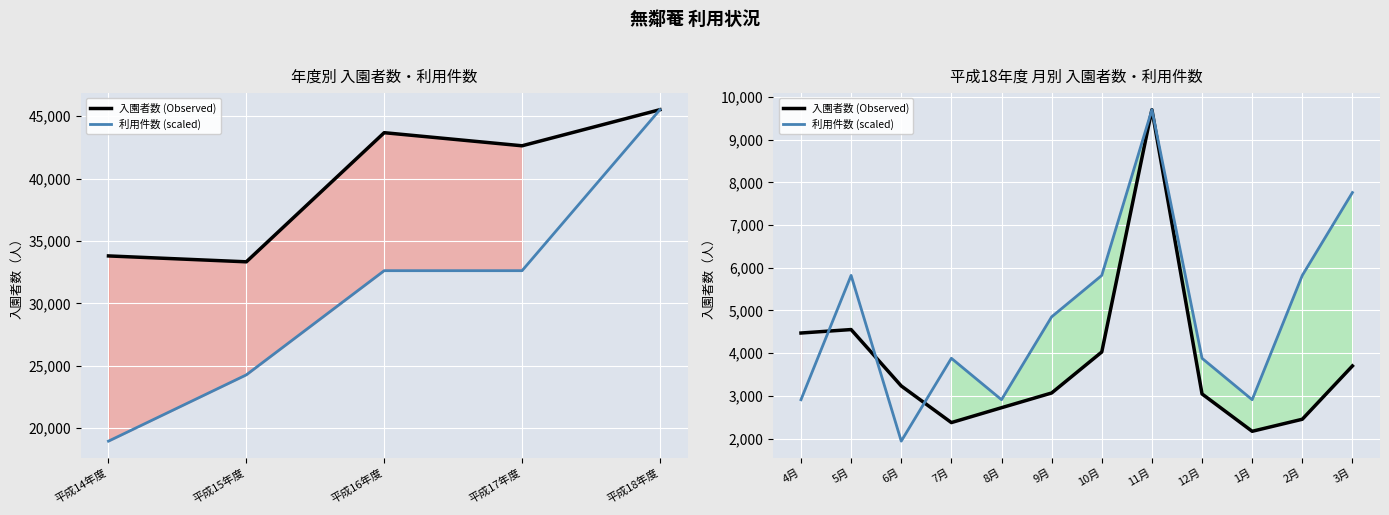

At which label does 入園者数 (Observed) first exceed 3233?

4月